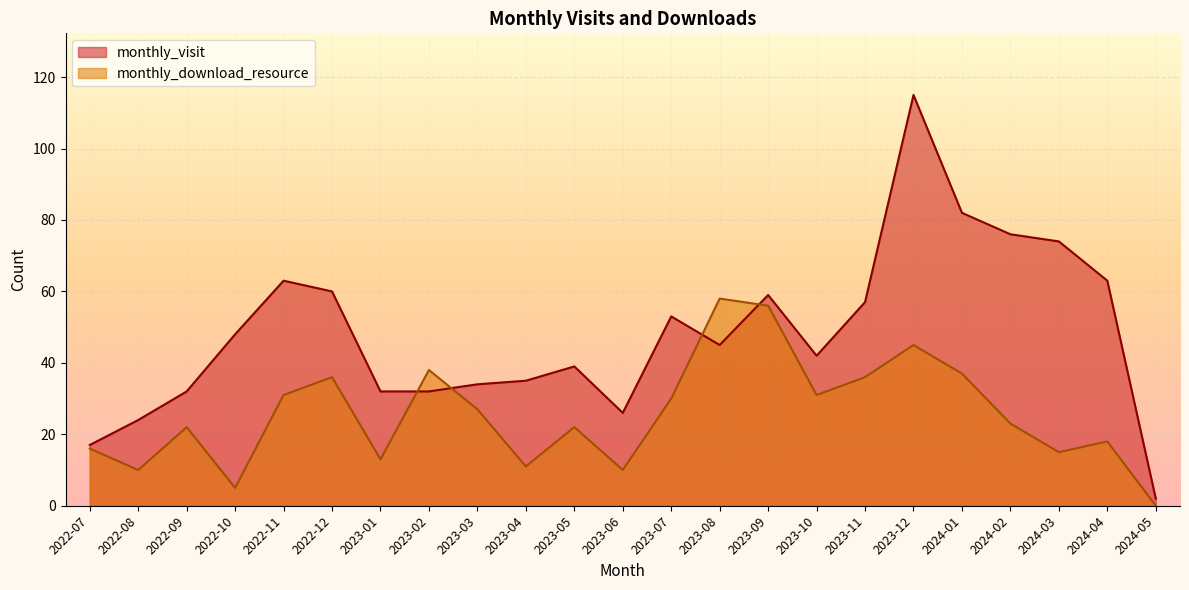

True or false: monthly_visit has a value of 60 at 2022-12.

True